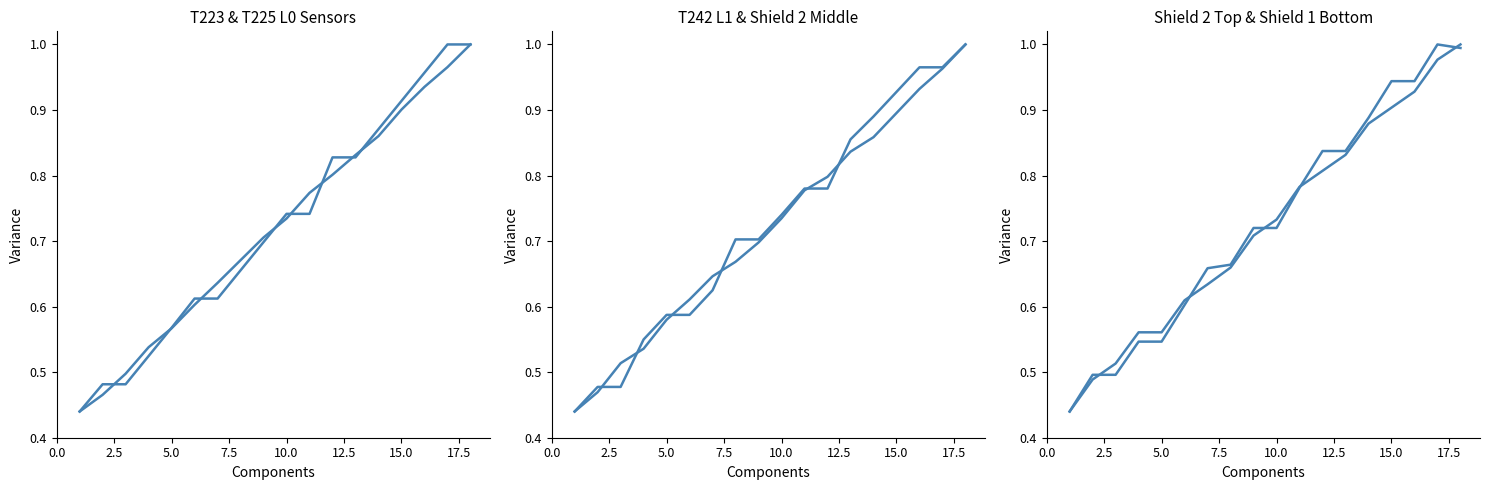

True or false: T223 PACS sorption cooler pump L0 CS has more than 2 interior local peaks.

False